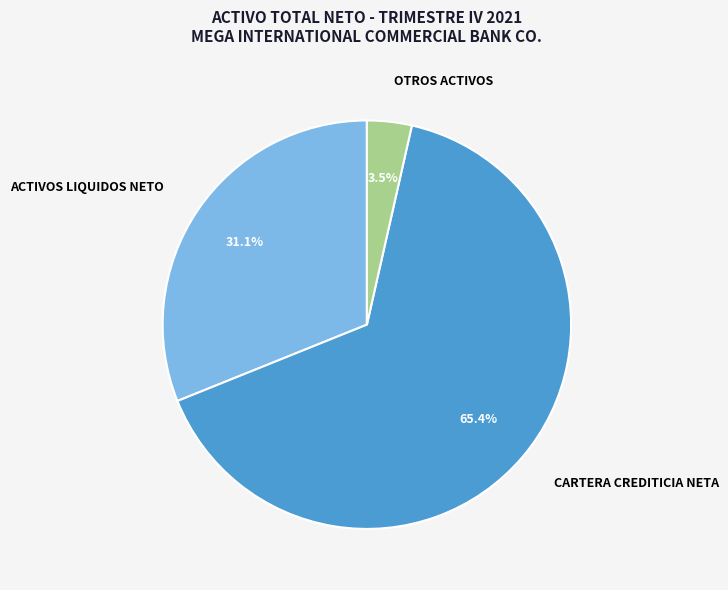

Count the number of slices in the pie.

3